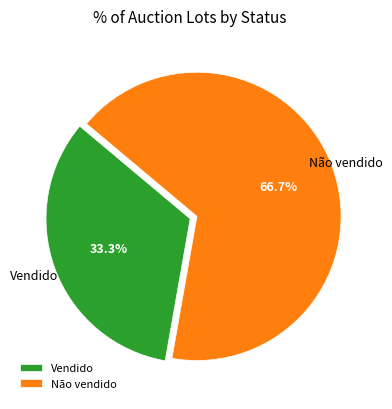

The Não vendido slice represents 52% of the pie. True or false?

False